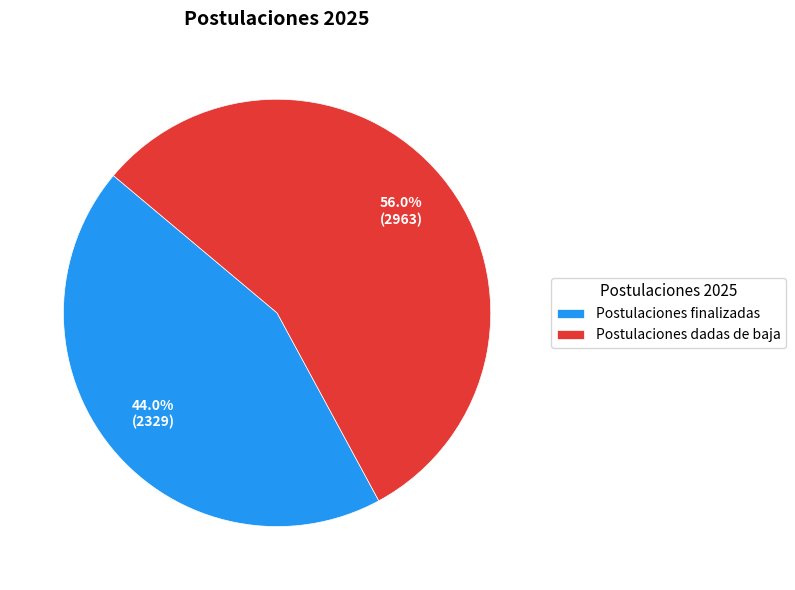

How many slices are in this pie chart?

2